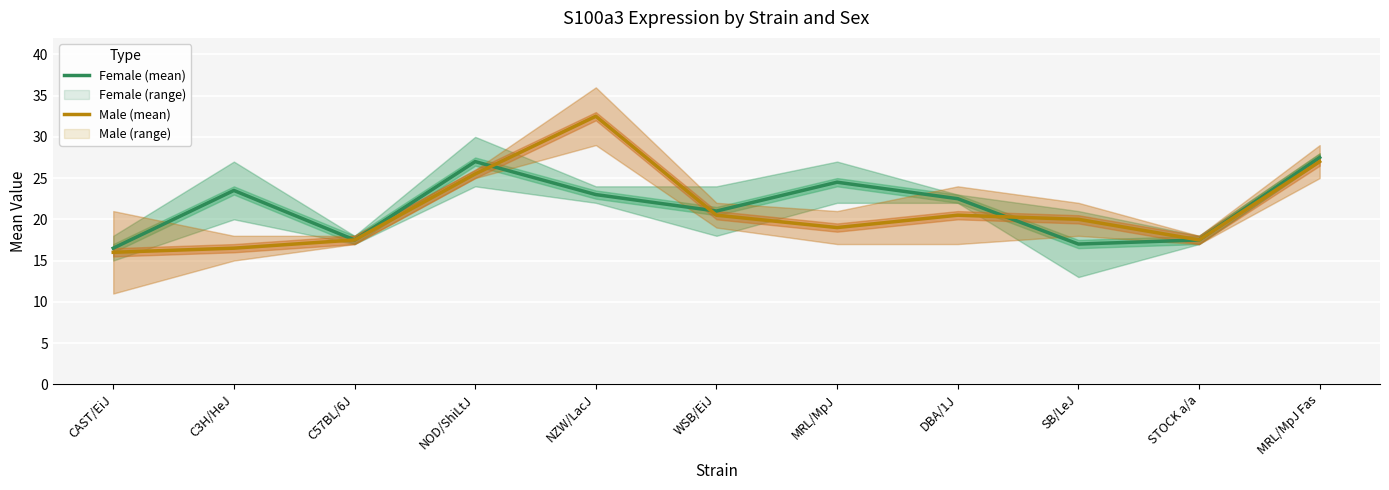

Which series changed the most between CAST/EiJ and STOCK a/a?

Male (mean)